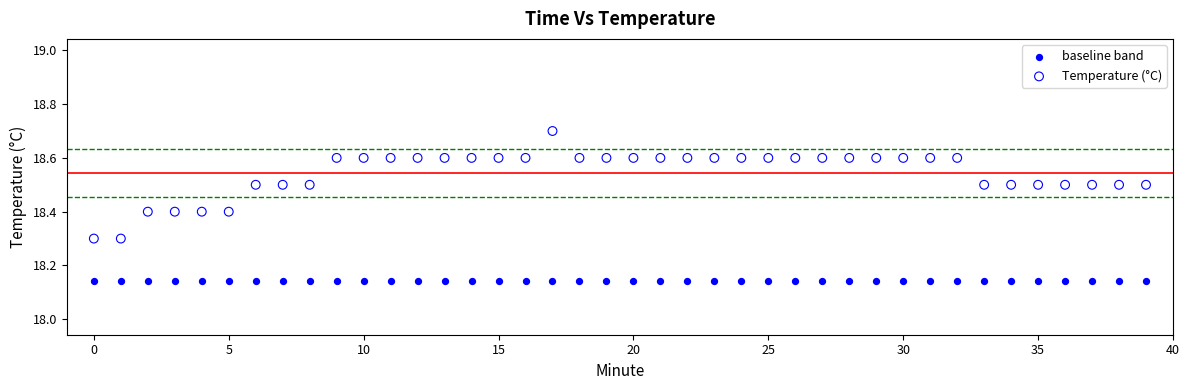

Which series reaches the maximum Y coordinate?

Temperature (°C)